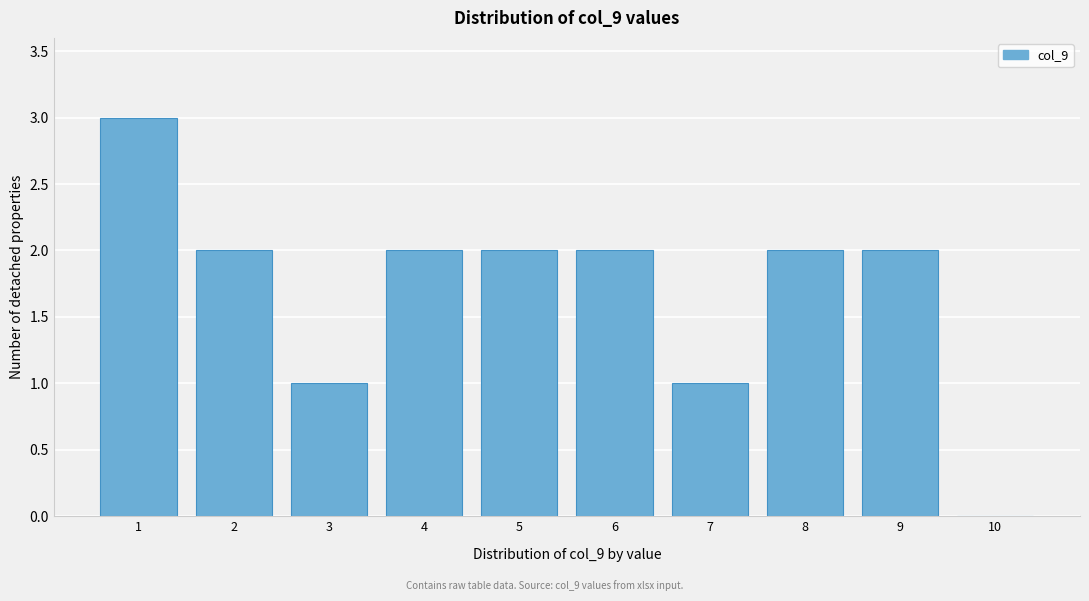

Reading left to right, what are all the values shown in this chart?

1=3	2=2	3=1	4=2	5=2	6=2	7=1	8=2	9=2	10=0